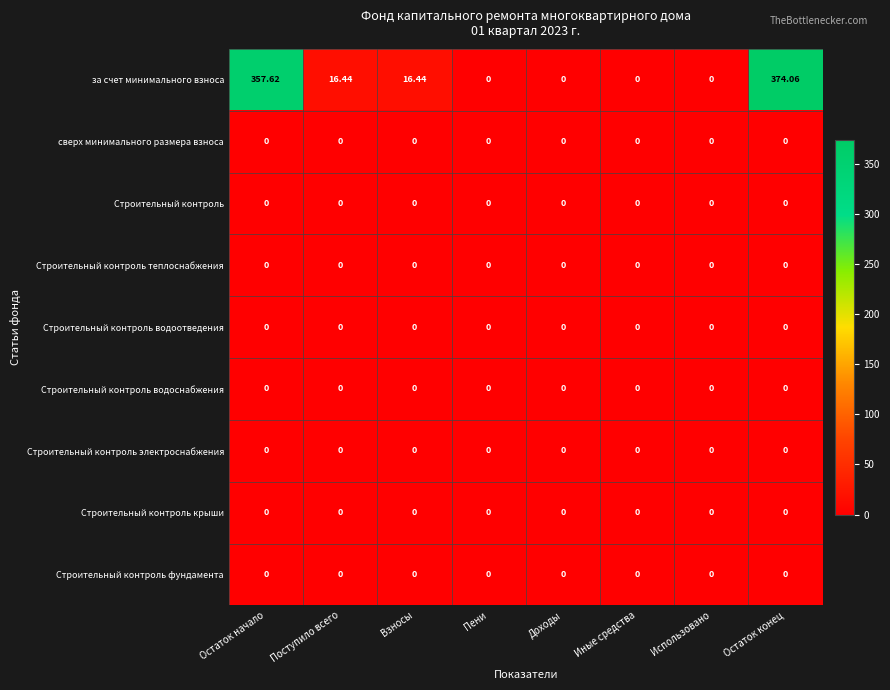

Is the value of Строительный контроль электроснабжения at Поступило всего greater than the value of за счет минимального взноса at Остаток начало?

No